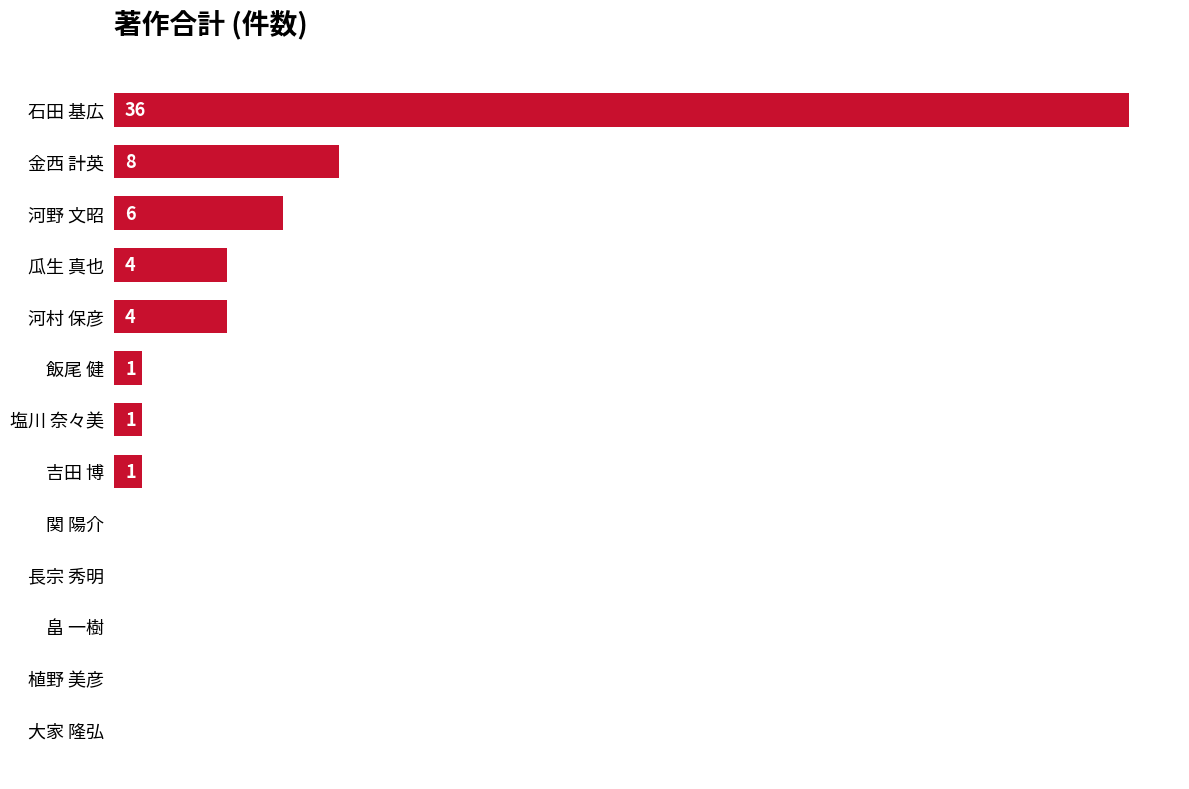

Which has a higher value, 河村 保彦 or 植野 美彦?

河村 保彦